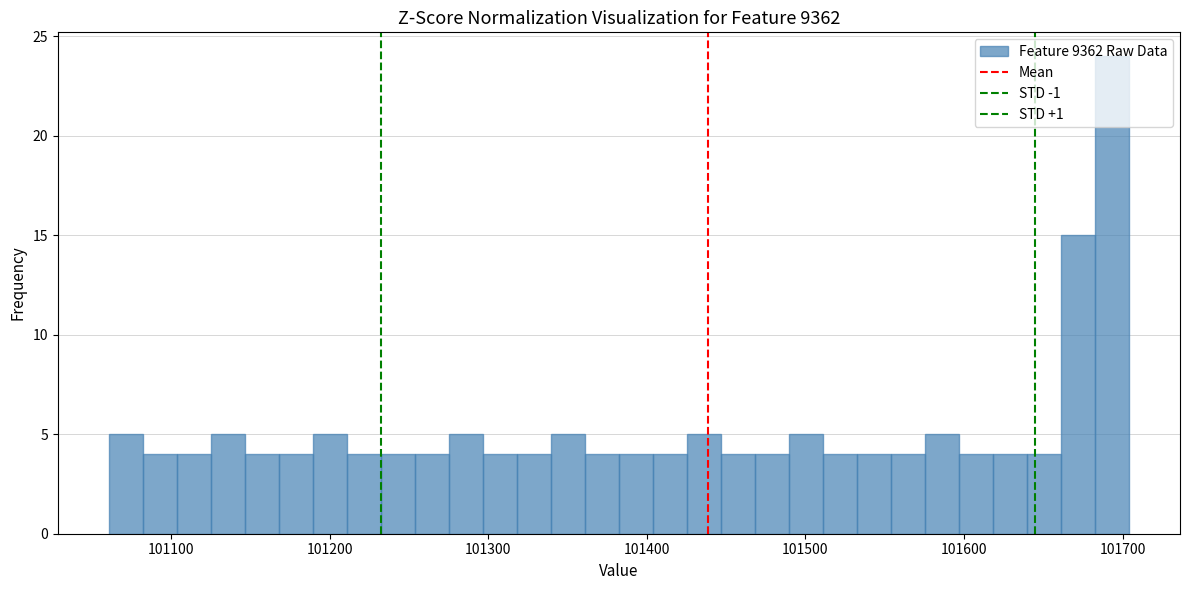

Around what value on the x-axis is the tallest bar? Give the approximate position of its centre, as read against the axis.

101690